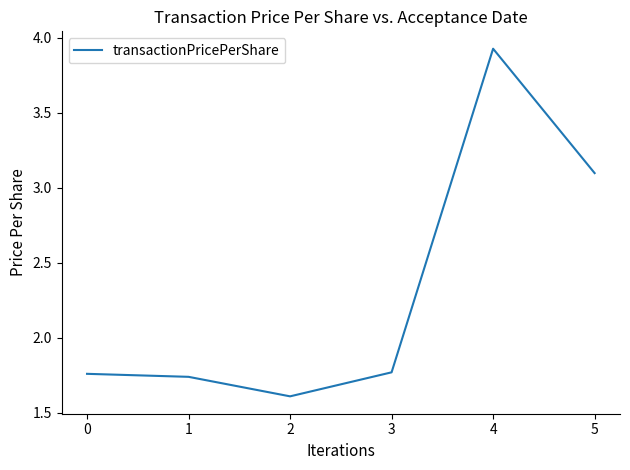

At which category does the data reach its first local valley?

2